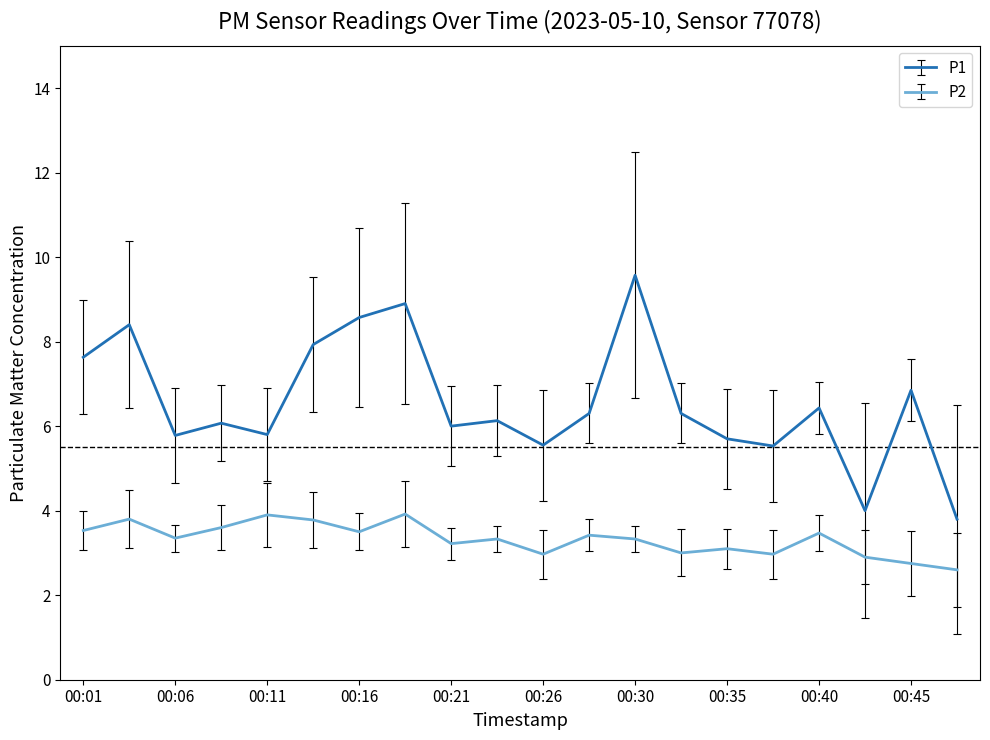

What are all the series names shown in the legend?

P1, P2